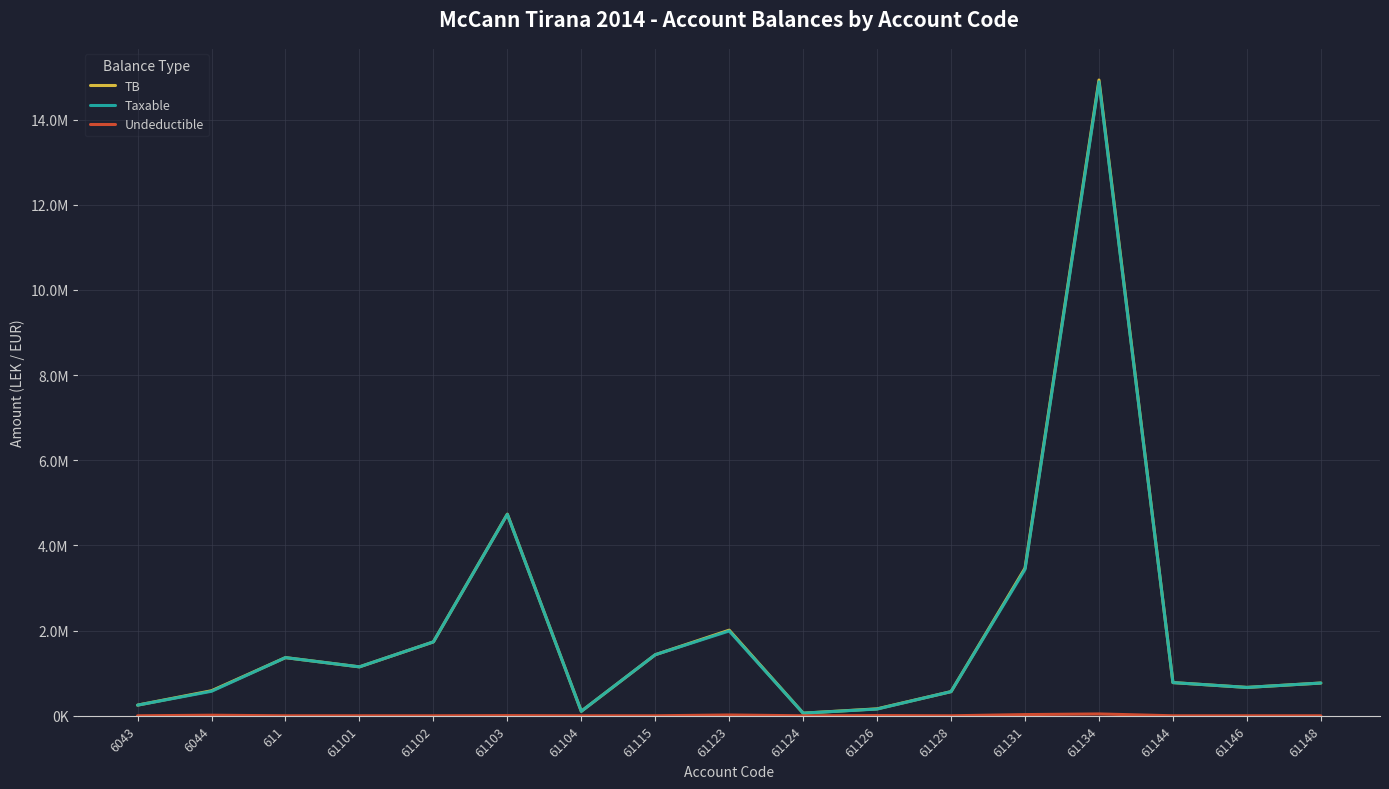

What is the average value of the Taxable series?

2039198.3